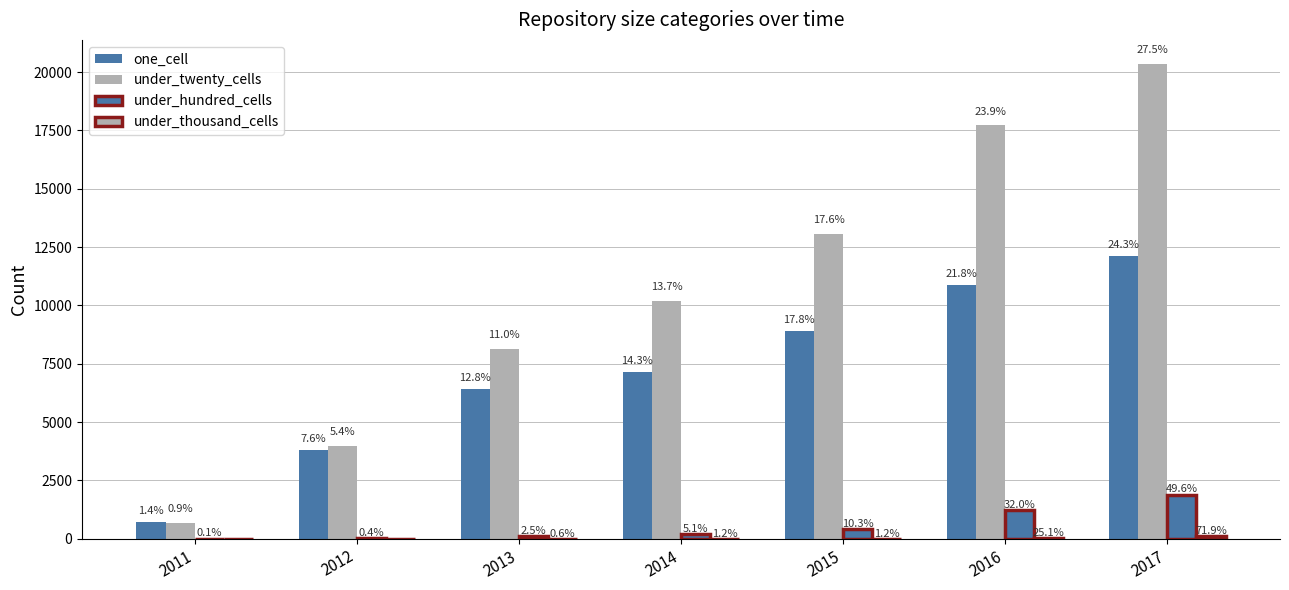

Does the chart contain stacked bars?

No